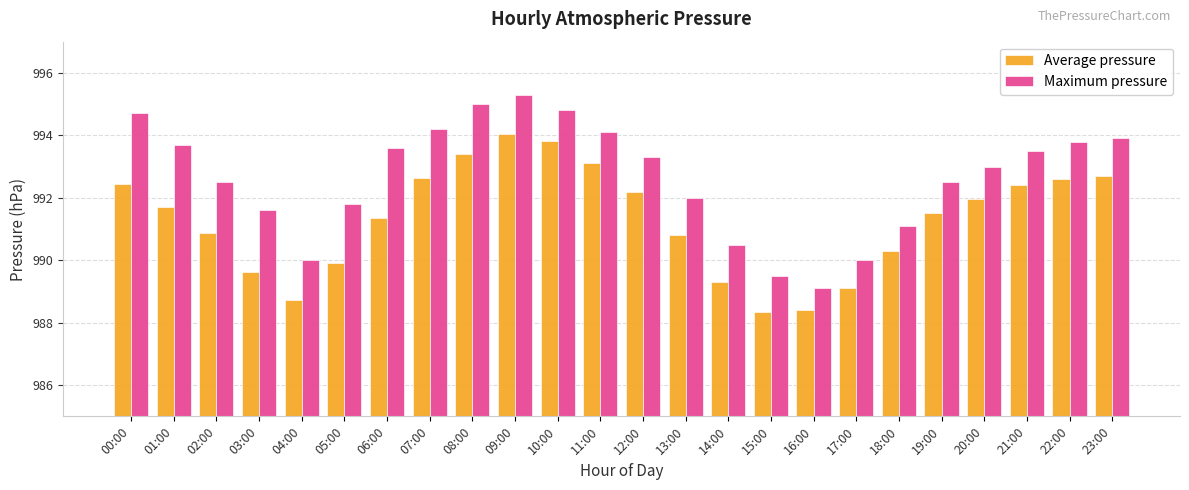

What is the label of the 17th bar from the left?

16:00